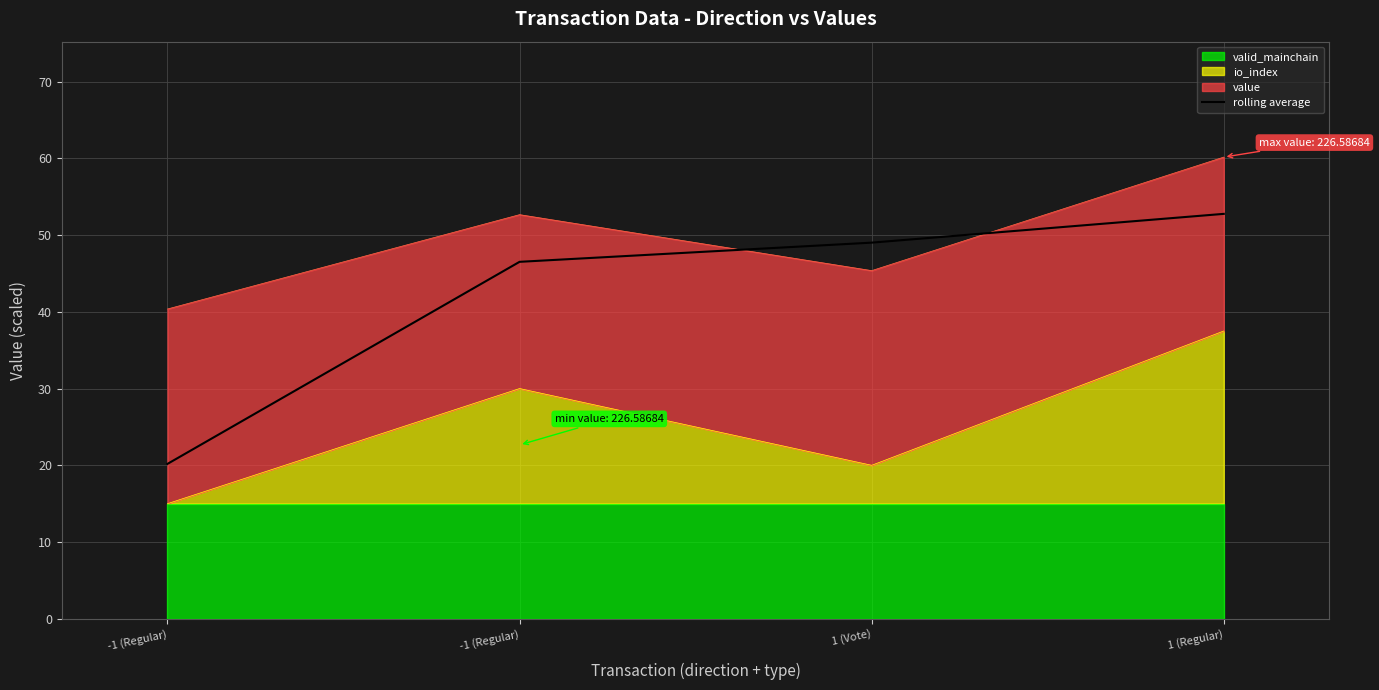

Rank the categories by value from lowest to highest.

-1 (Regular), -1 (Regular), 1 (Vote), 1 (Regular)